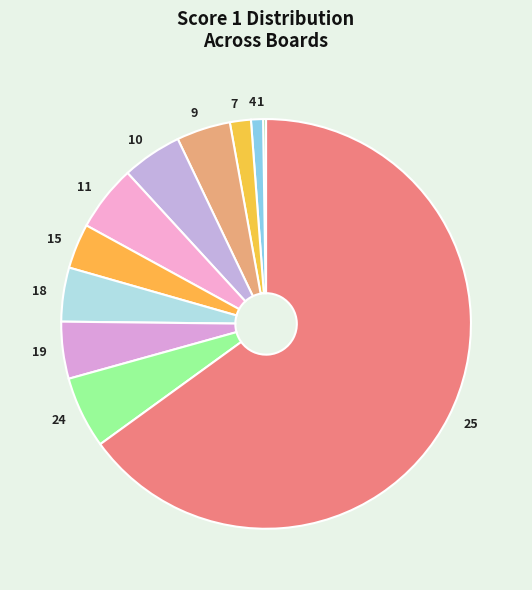

Is the sum of 7 and 24 greater than half?

No